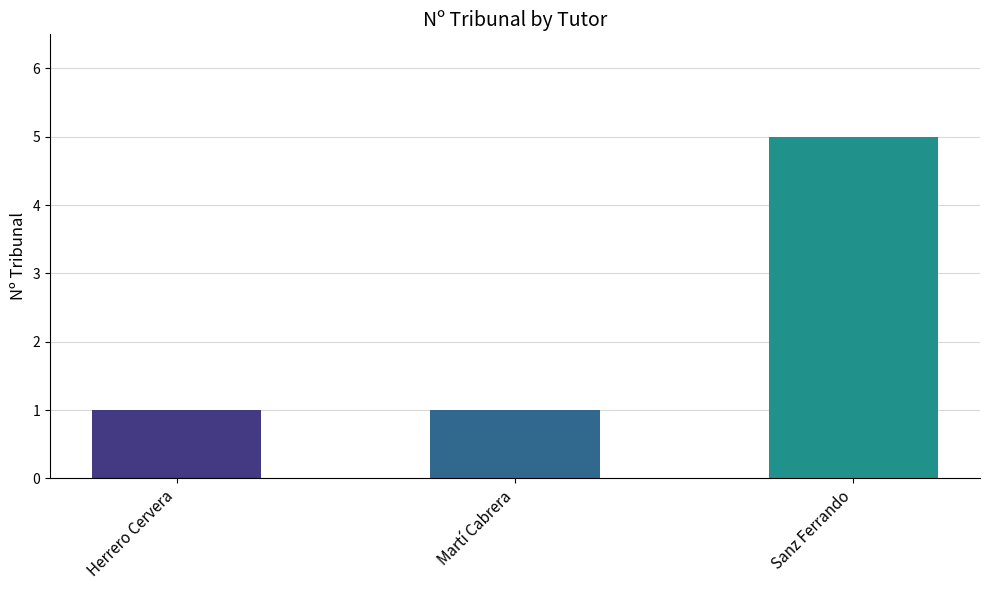

Between Martí Cabrera and Sanz Ferrando, which is larger?

Sanz Ferrando